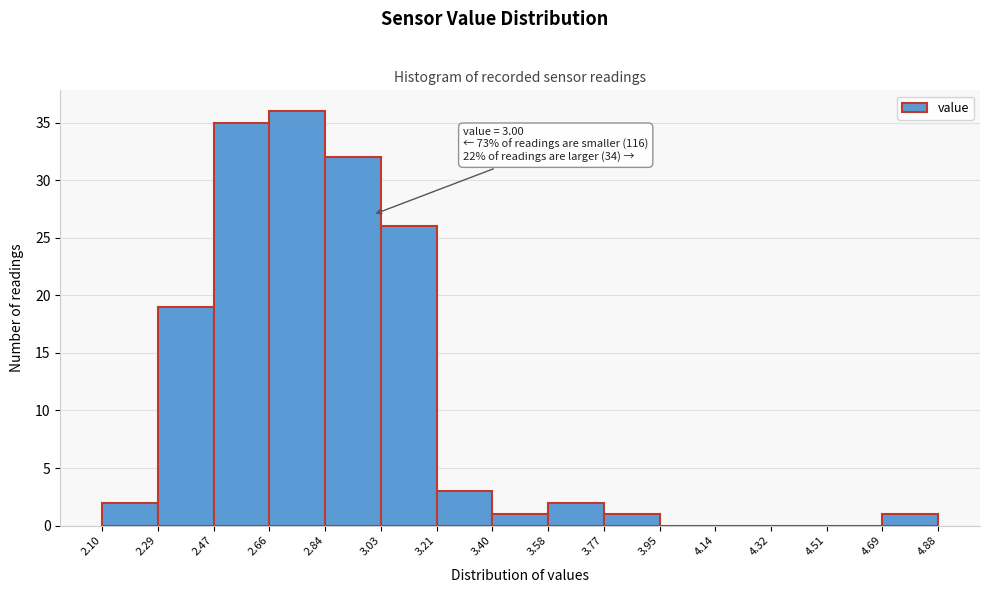

Which range on the x-axis has the tallest bar?

2.66 to 2.84